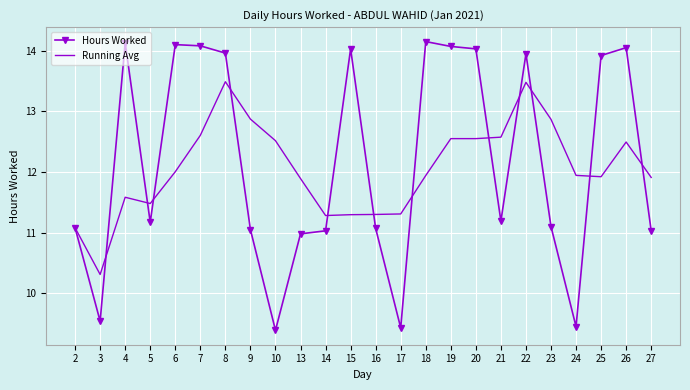

True or false: Running Avg has a value of 12.6 at 21.

True